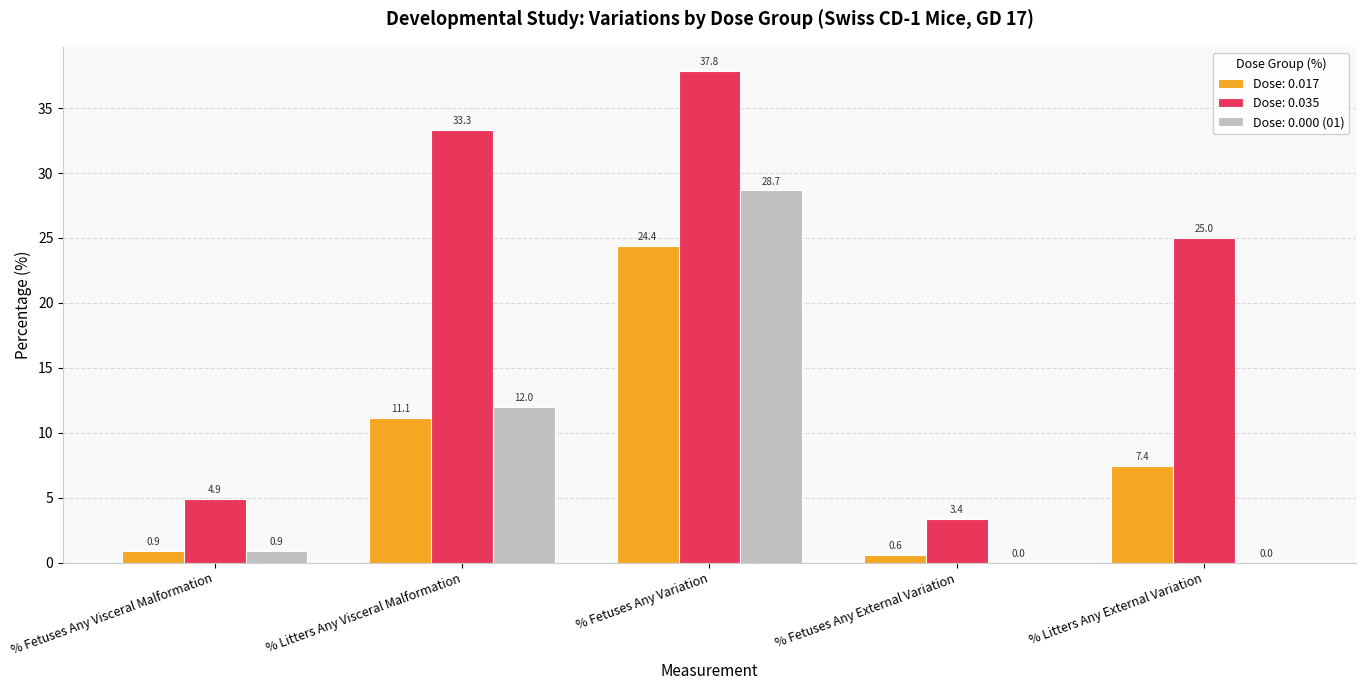

Is it true that Dose: 0.017 equals 32.0 at % Fetuses Any Variation?

False